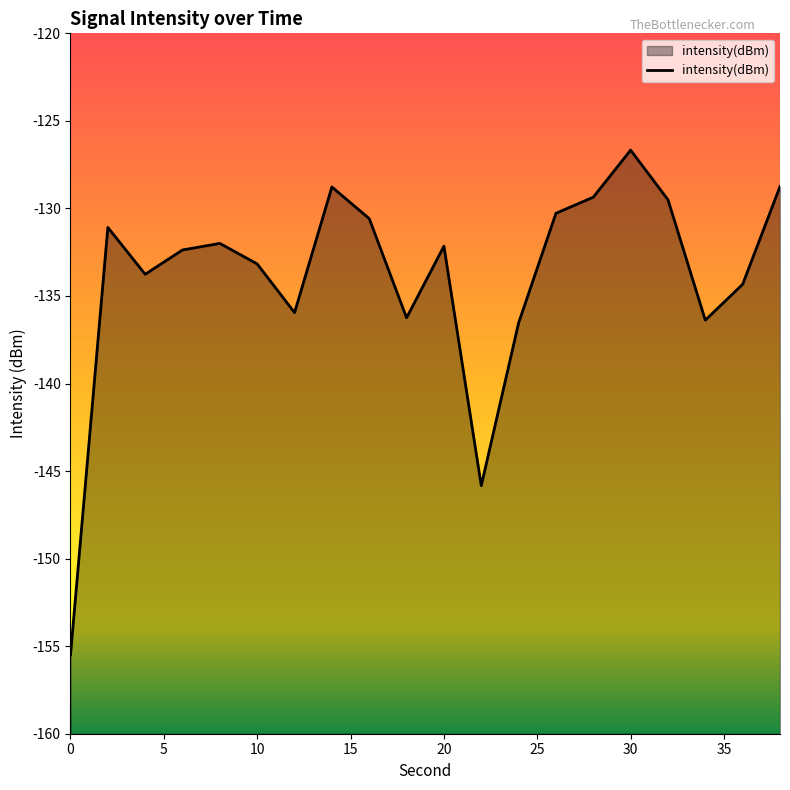

At which category does the chart reach its peak across all series?

30